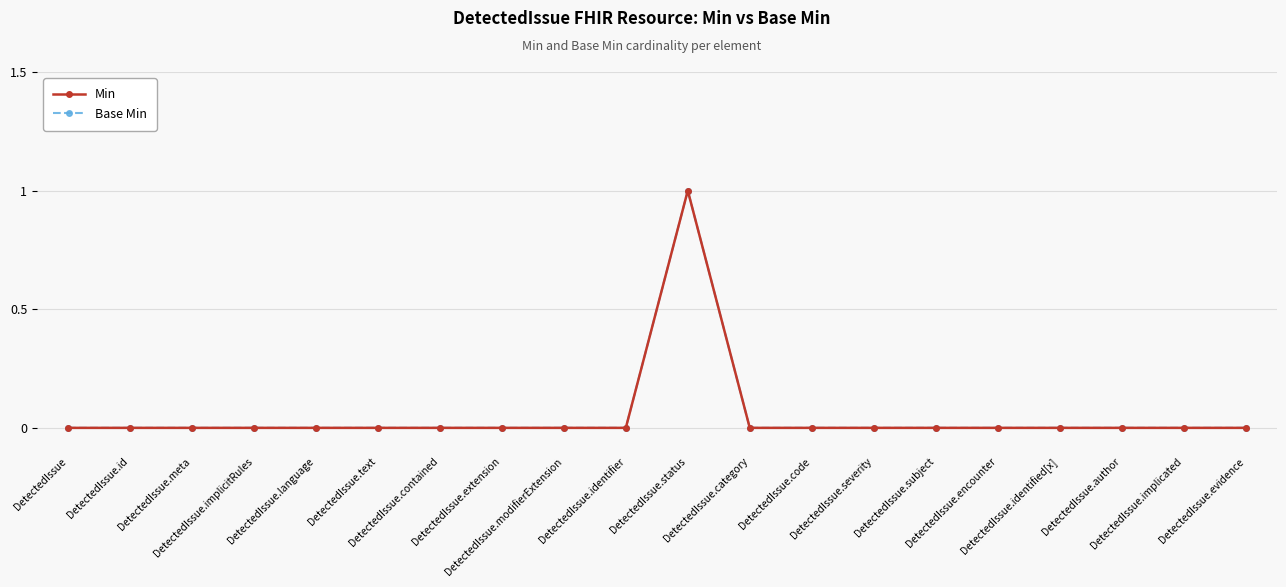

Does the chart have visible grid lines?

Yes